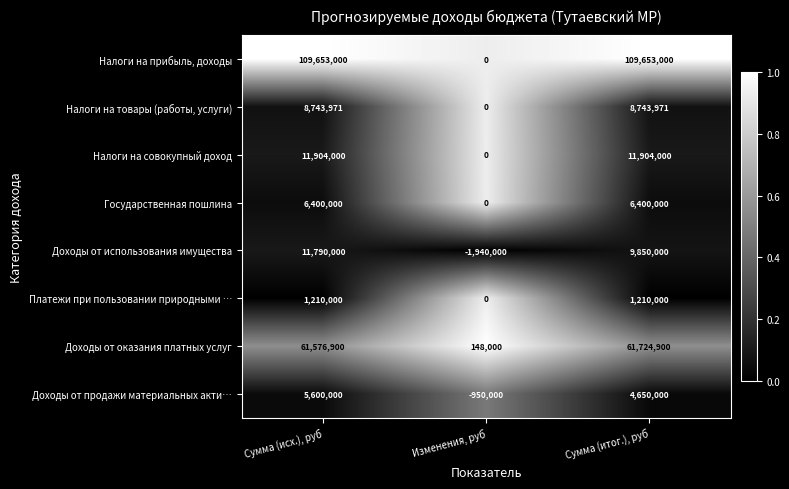

Reading right to left, transcribe all the data shown in this chart.

Налоги на прибыль, доходы: 109653000	0	109653000
Налоги на товары (работы, услуги): 8743971	0	8743971
Налоги на совокупный доход: 11904000	0	11904000
Государственная пошлина: 6400000	0	6400000
Доходы от использования имущества: 9850000	-1940000	11790000
Платежи при пользовании природными …: 1210000	0	1210000
Доходы от оказания платных услуг: 61724900	148000	61576900
Доходы от продажи материальных акти…: 4650000	-950000	5600000